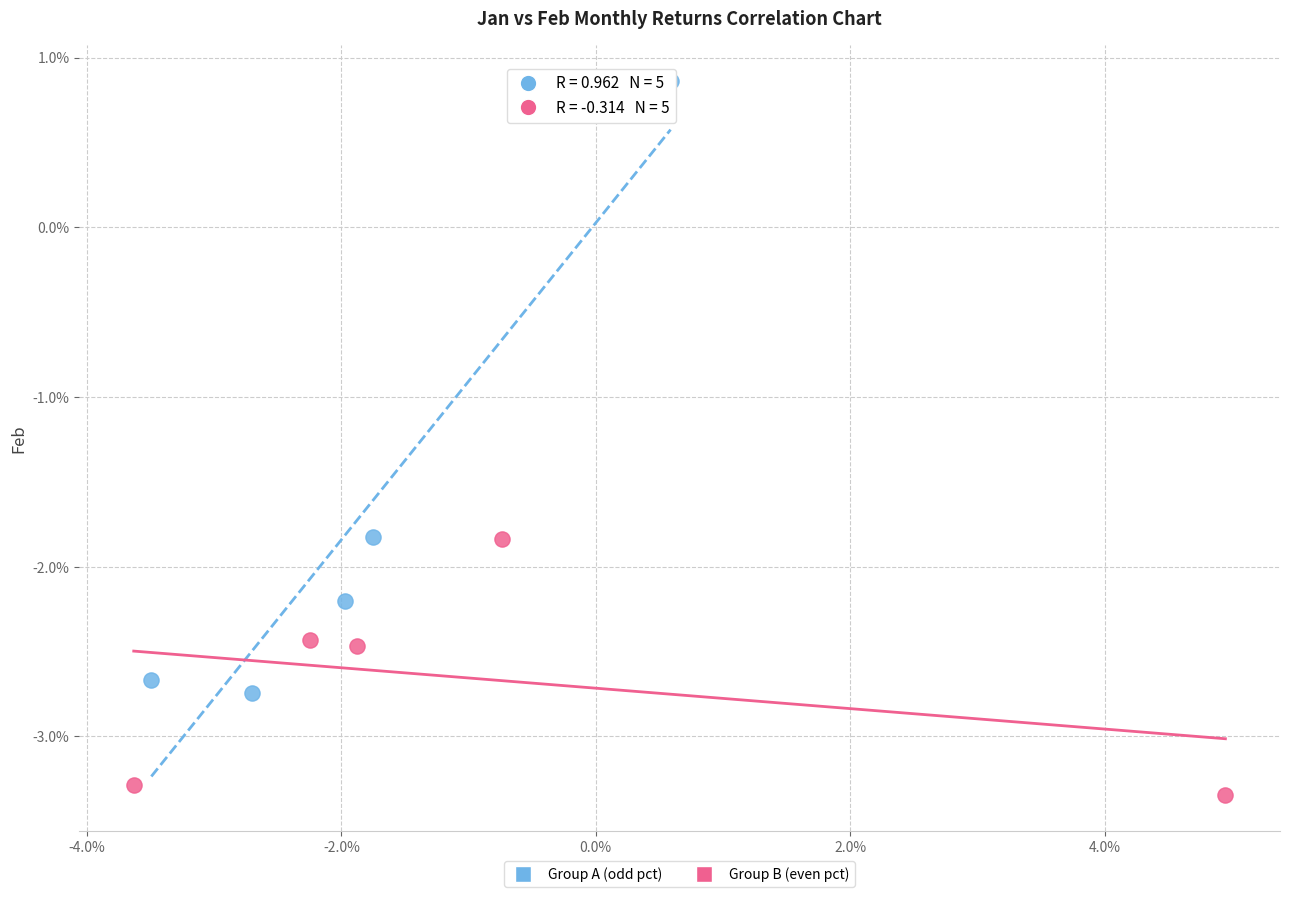

Which series reaches the maximum Y coordinate?

Group A (odd pct)